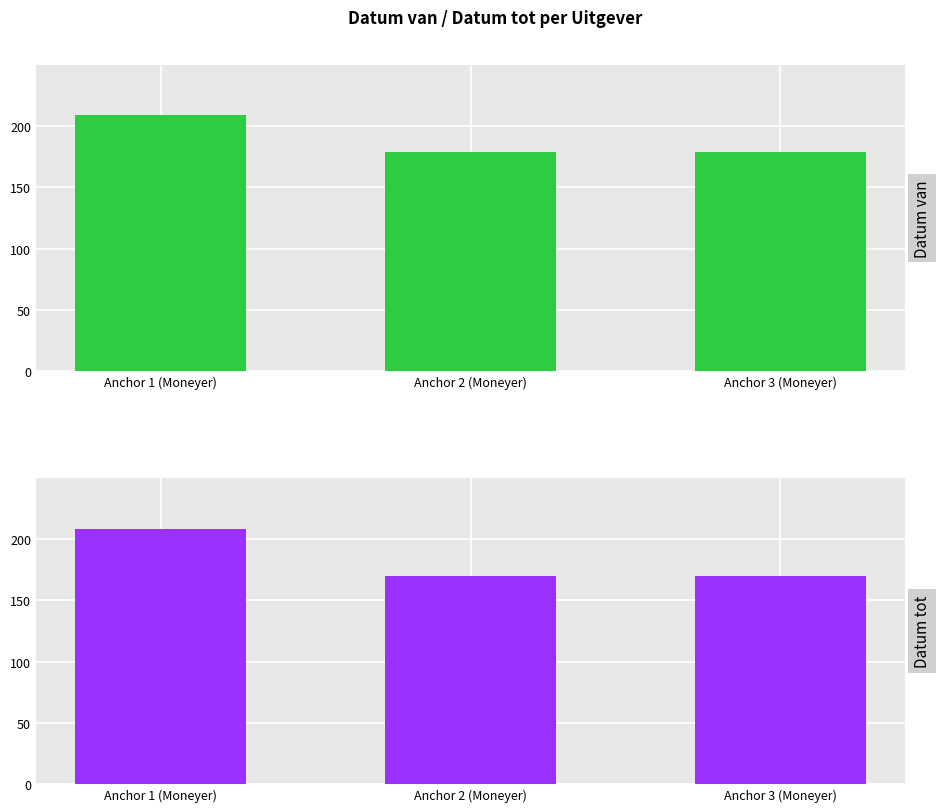

What is the highest value of the Datum tot series?

208